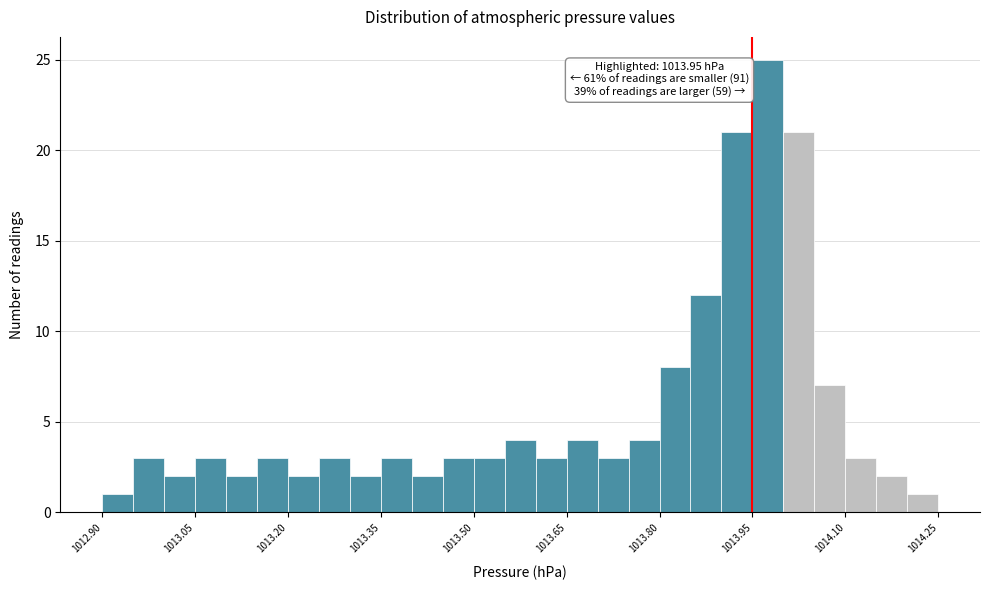

Around what value on the x-axis is the tallest bar? Give the approximate position of its centre, as read against the axis.

1013.98